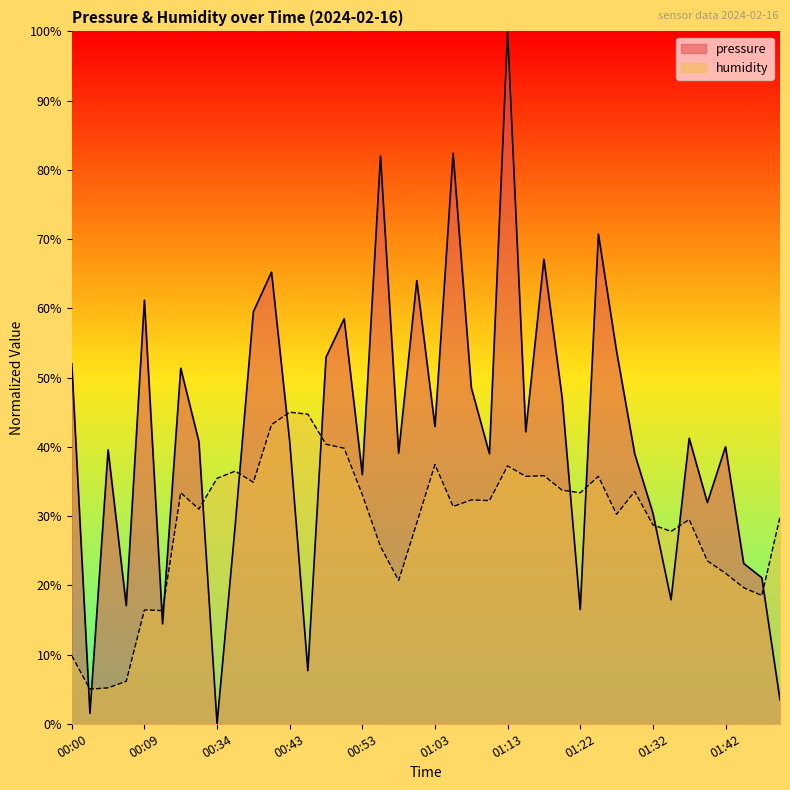

How many interior local valleys does the pressure series have?

13